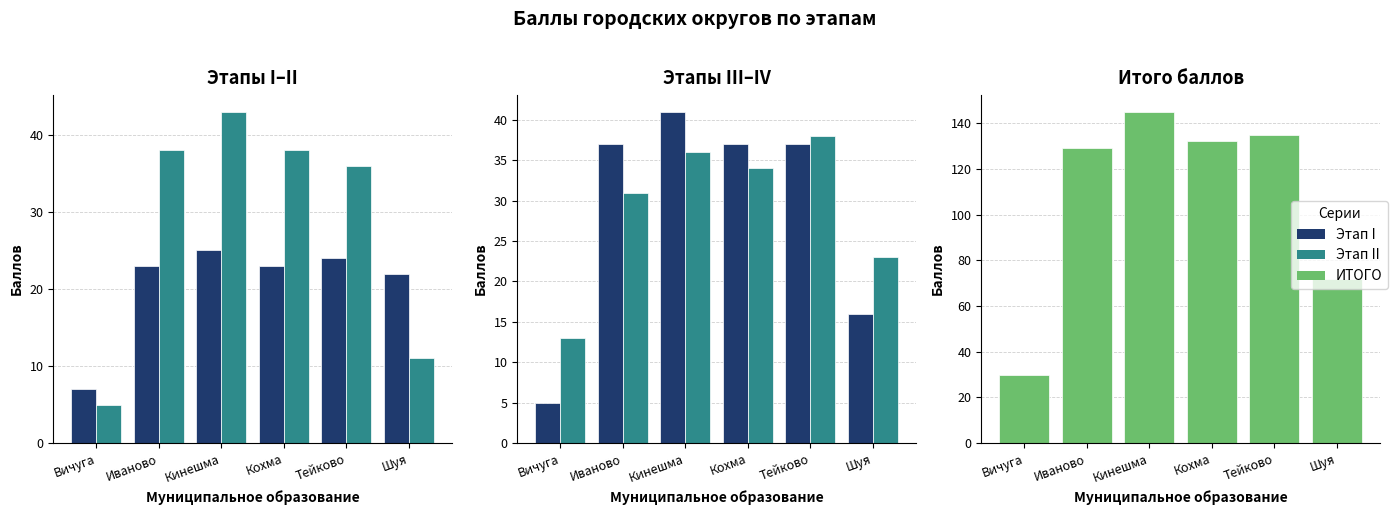

What is the spread (max minus min) of values at Тейково?

111